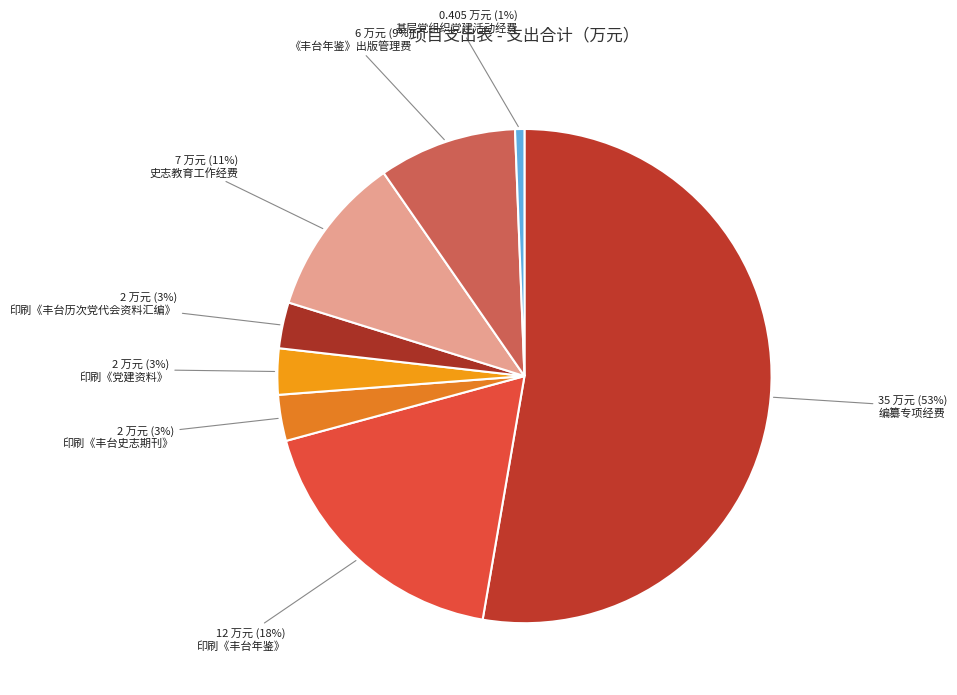

How many segments does this pie chart have?

8